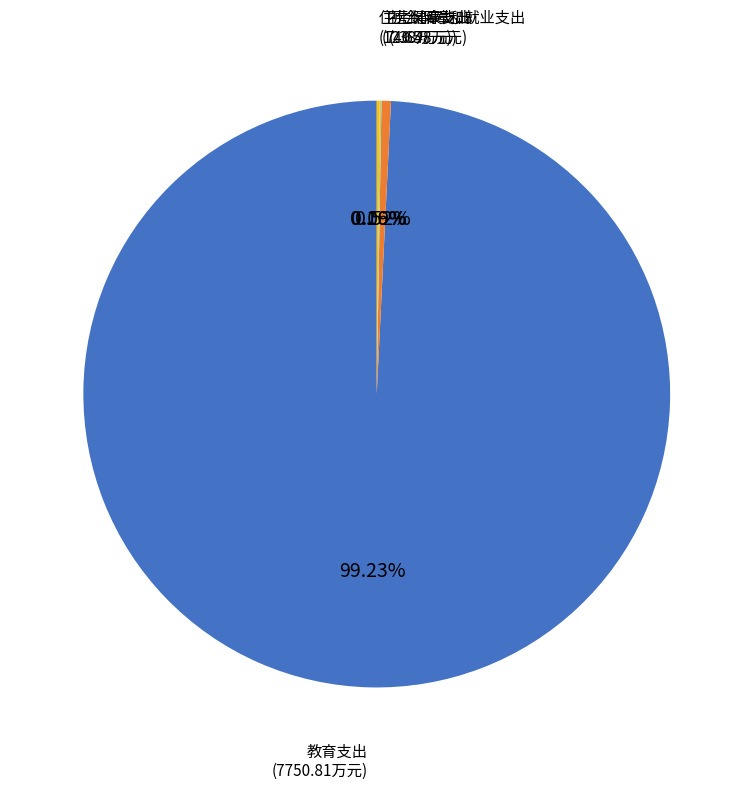

Does any single category account for the majority?

Yes